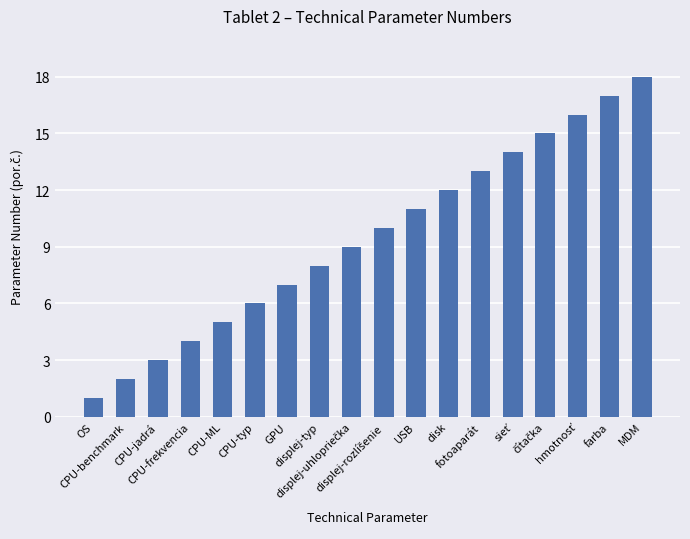

Which has a higher value, CPU-benchmark or CPU-ML?

CPU-ML